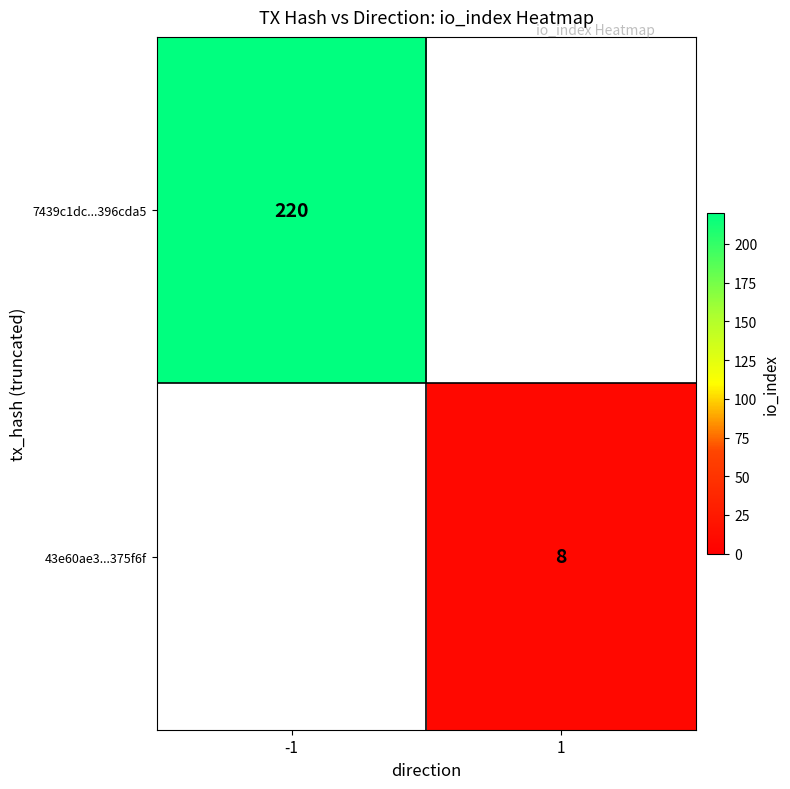

The value of 43e60ae3...375f6f at 1 is 3. True or false?

False